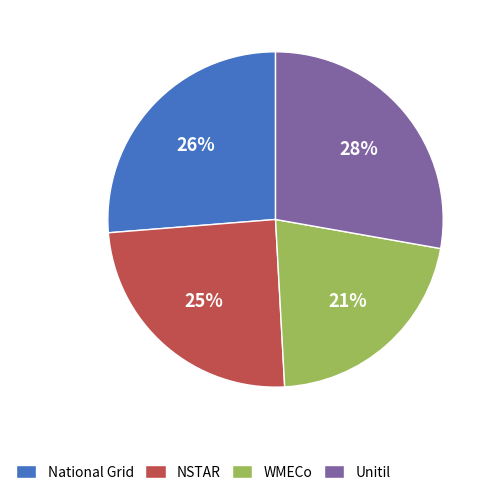

Rank the categories by value from lowest to highest.

WMECo, NSTAR, National Grid, Unitil